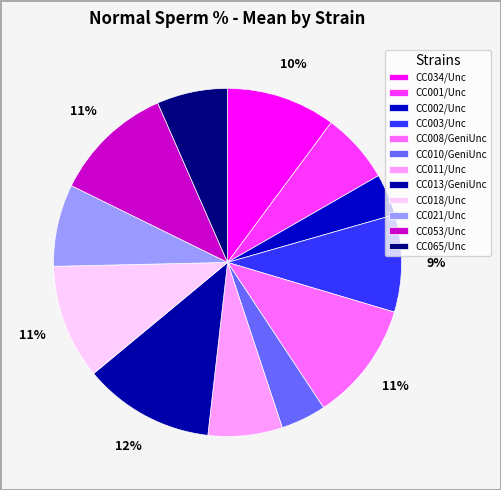

How many segments does this pie chart have?

12